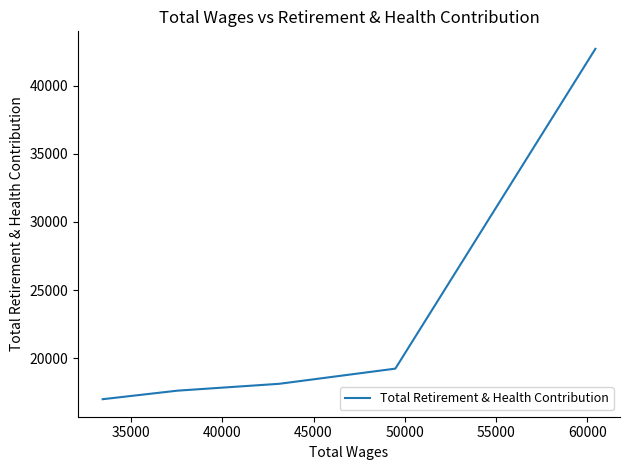

What is the average value?

22930